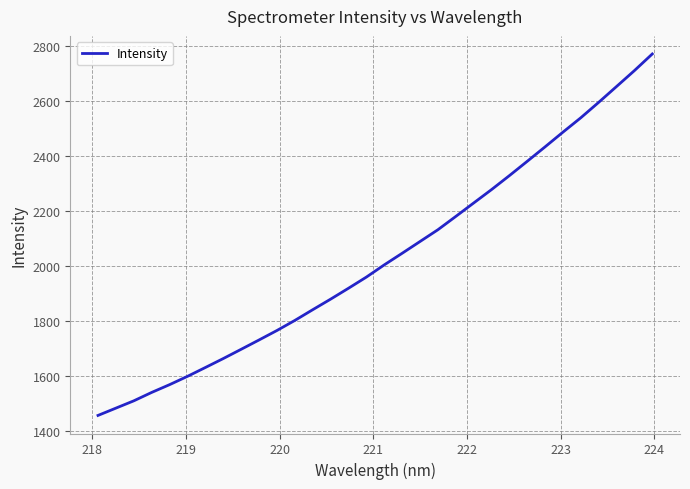

What is the minimum value shown in the chart?

1456.1